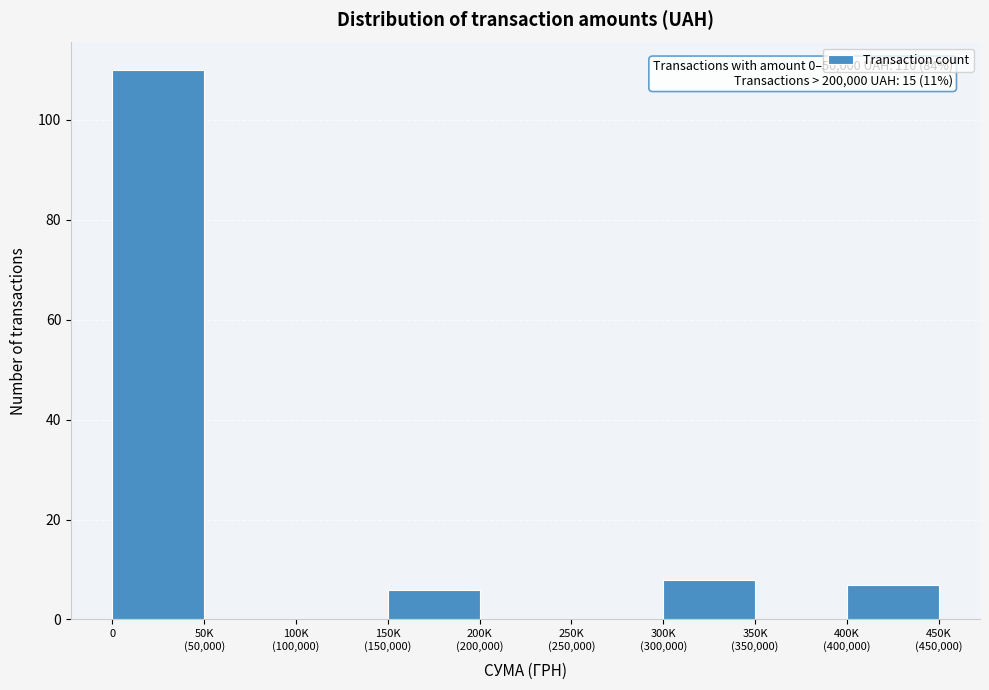

What is the maximum value shown in the chart?

110